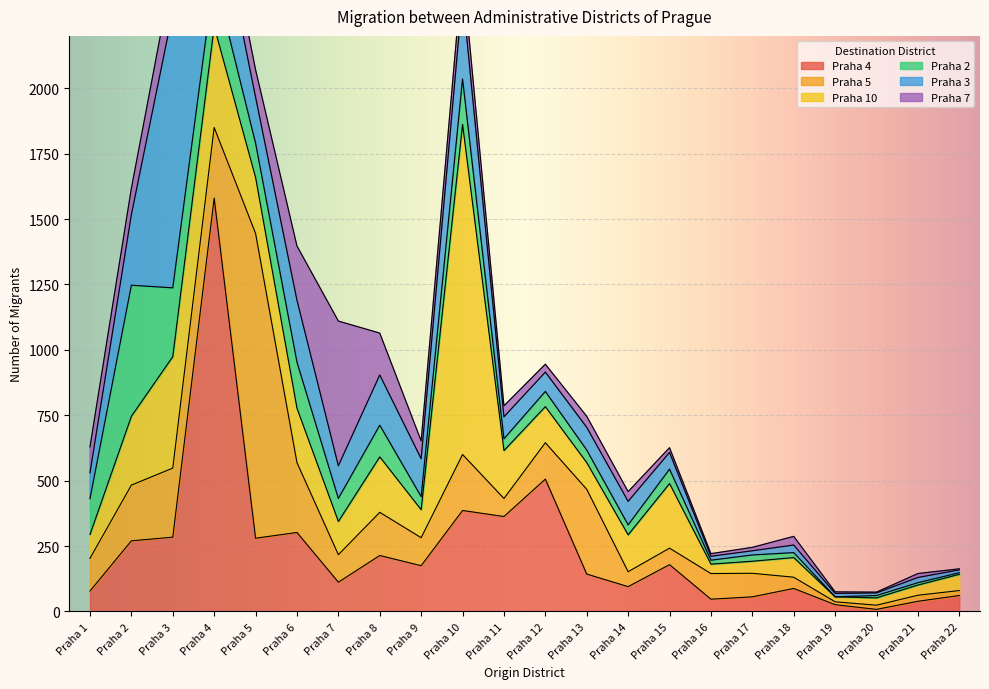

What is the difference between the second highest and second lowest values in the Praha 2 series?

257